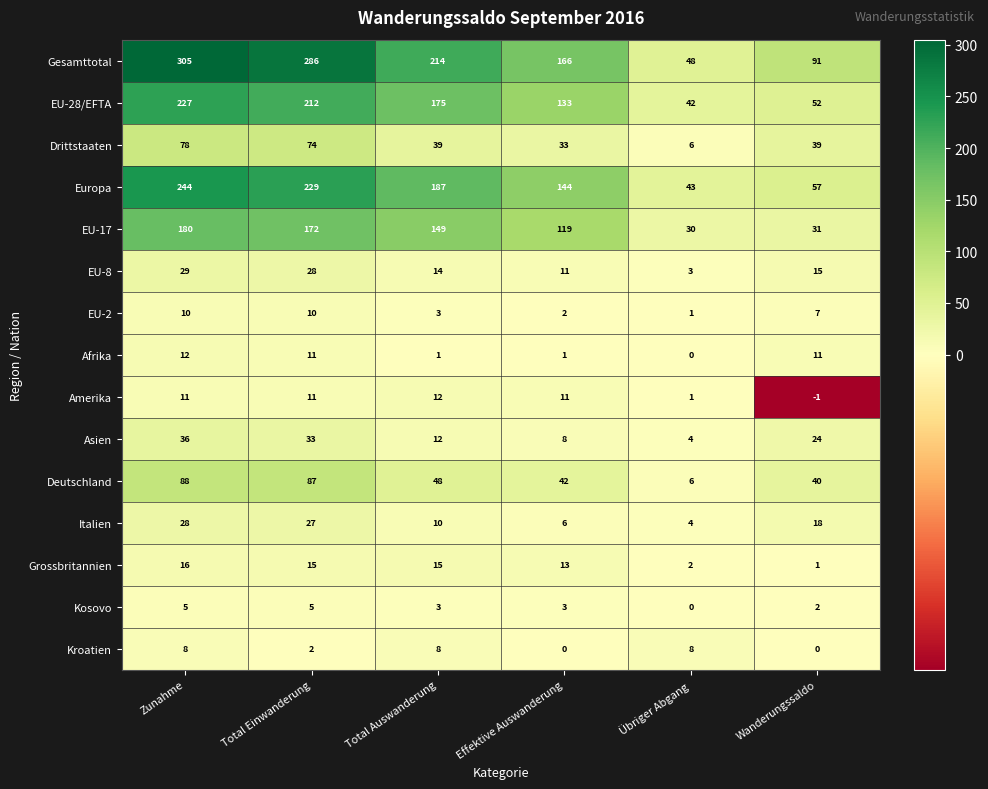

What is the difference between the highest and lowest values at Wanderungssaldo?

92